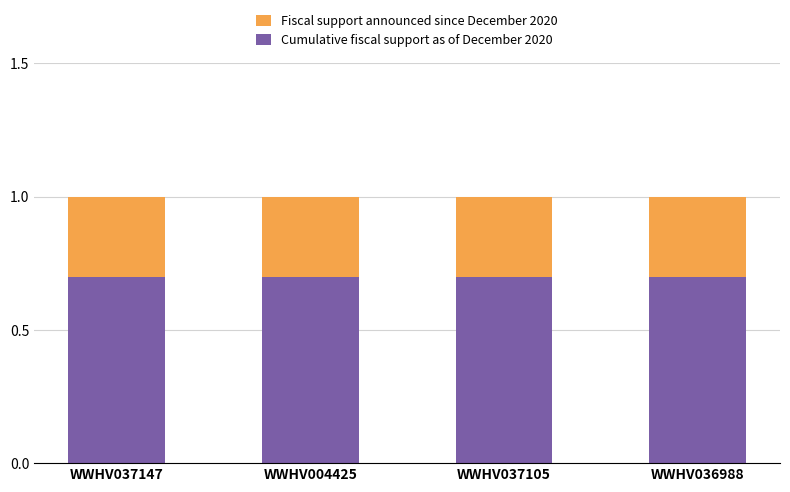

Is it true that Cumulative fiscal support as of December 2020 equals 1.2 at WWHV037105?

False